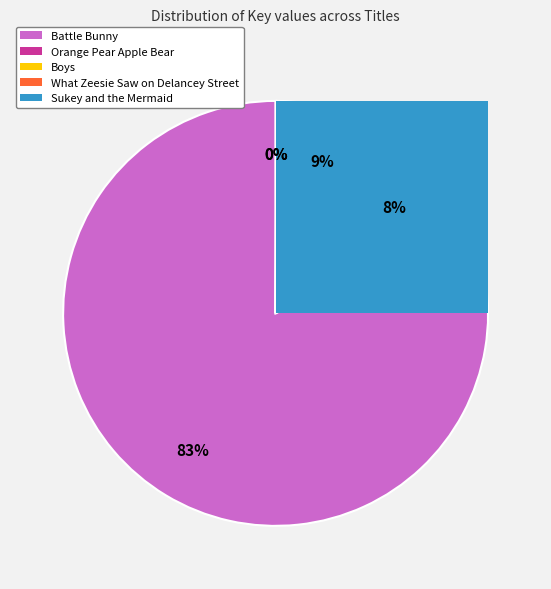

The Sukey and the Mermaid slice represents 1% of the pie. True or false?

False